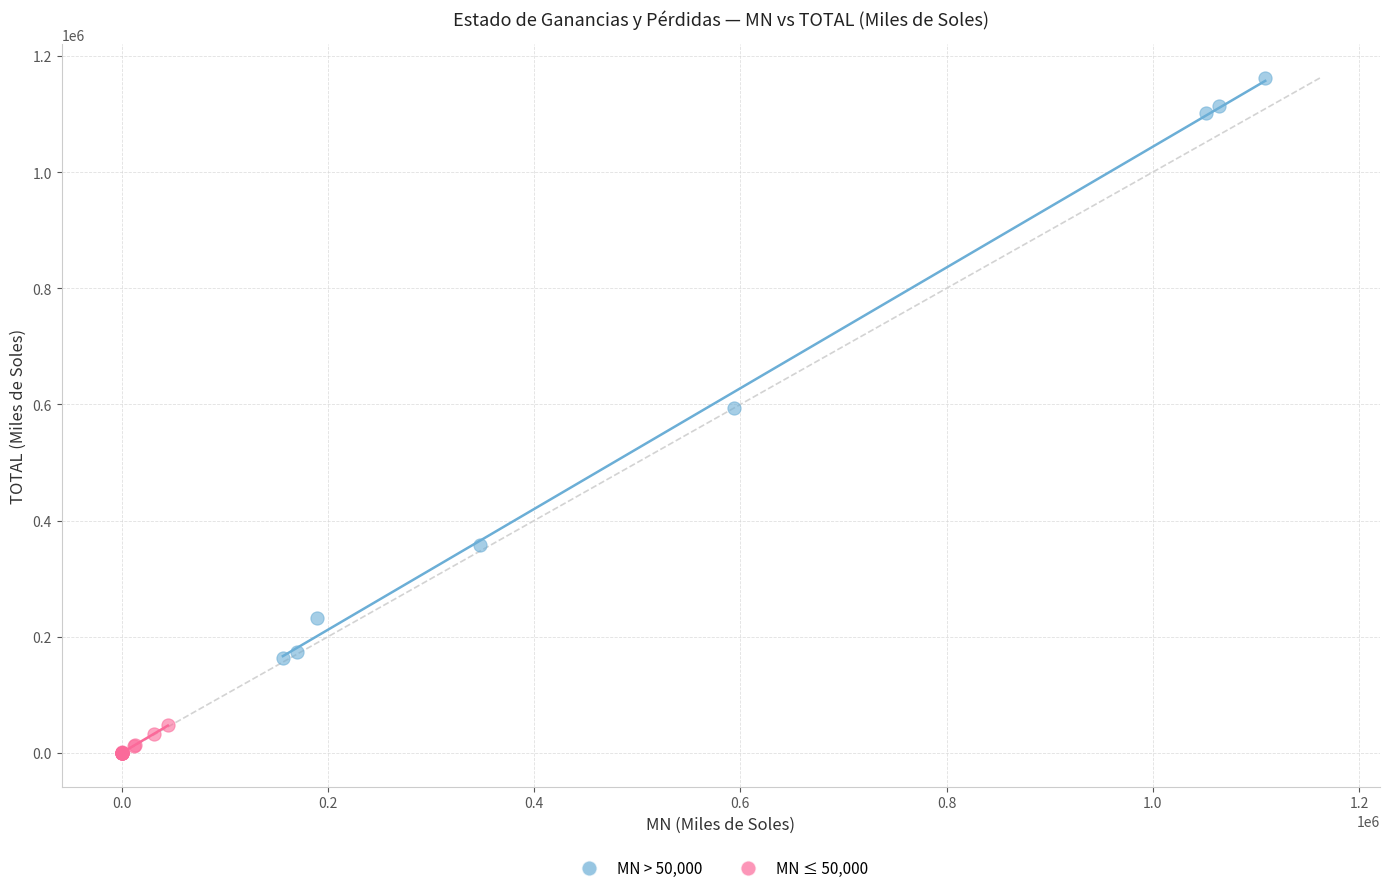

Which series has the largest Y range (max minus min)?

MN > 50,000